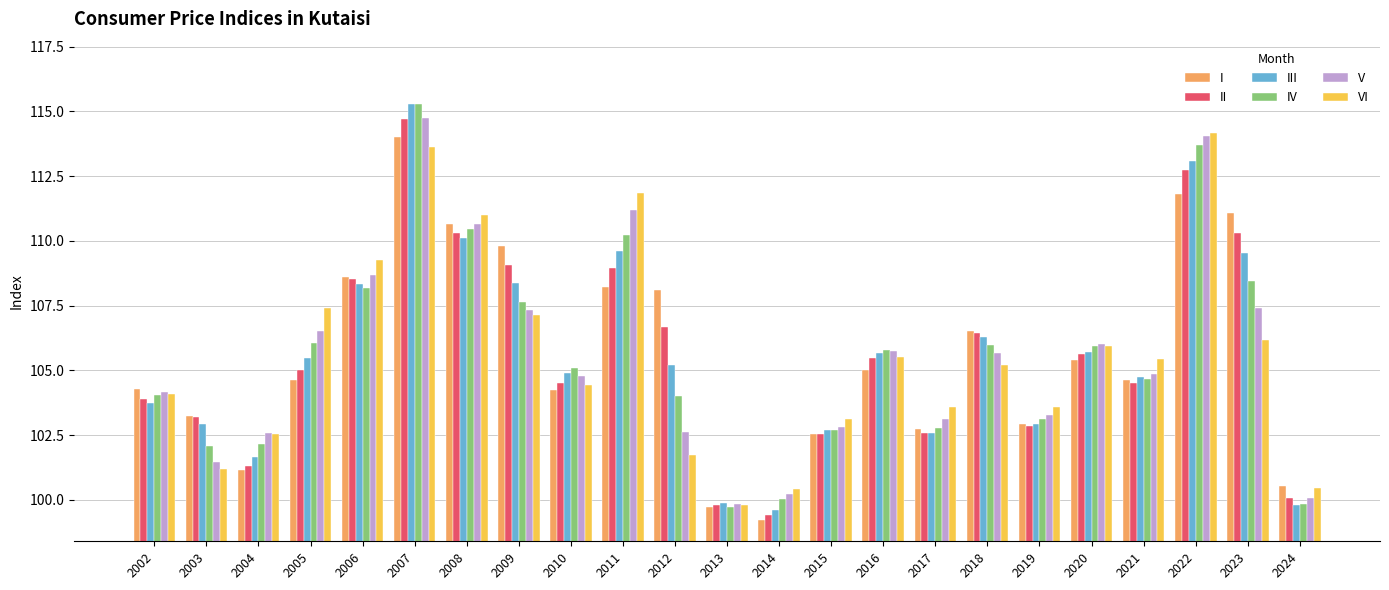

What is the value of the II bar at the 10th from the left?

109.0